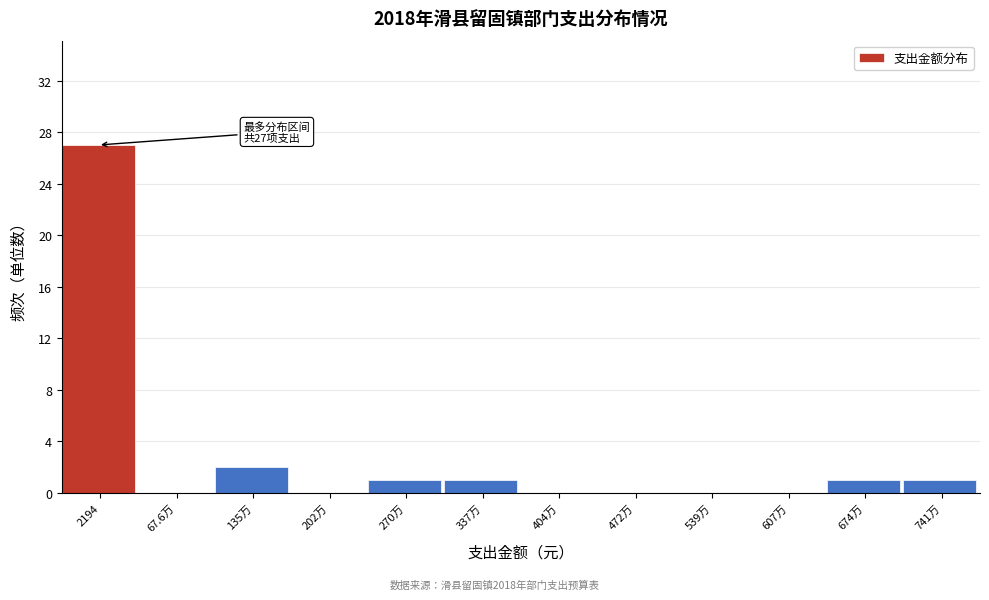

Reading left to right, extract all data points from this chart.

2194=27	67.6万=0	135万=2	202万=0	270万=1	337万=1	404万=0	472万=0	539万=0	607万=0	674万=1	741万=1